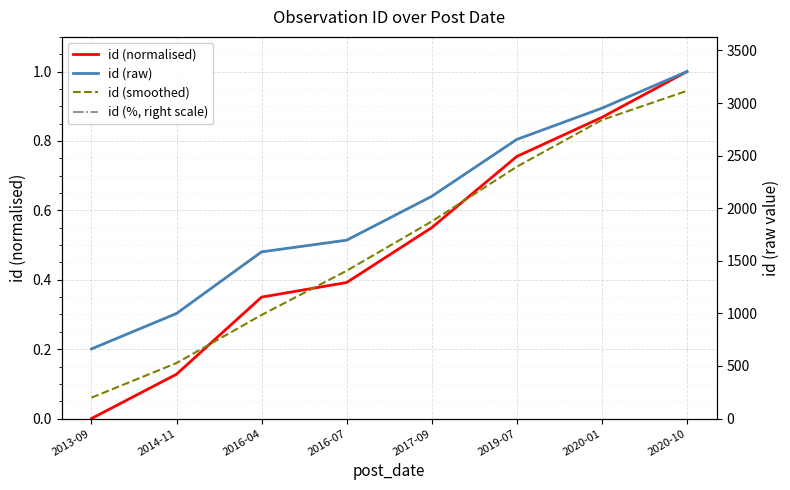

Which series has the largest total across all categories?

id (raw)